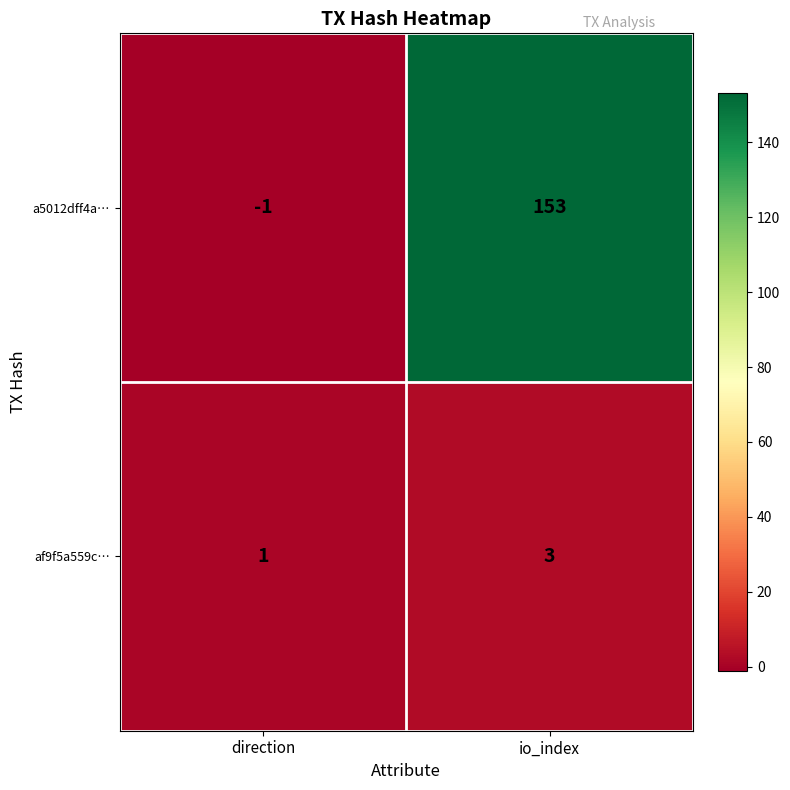

List the labels in order of a5012dff4a… value, smallest first.

direction, io_index